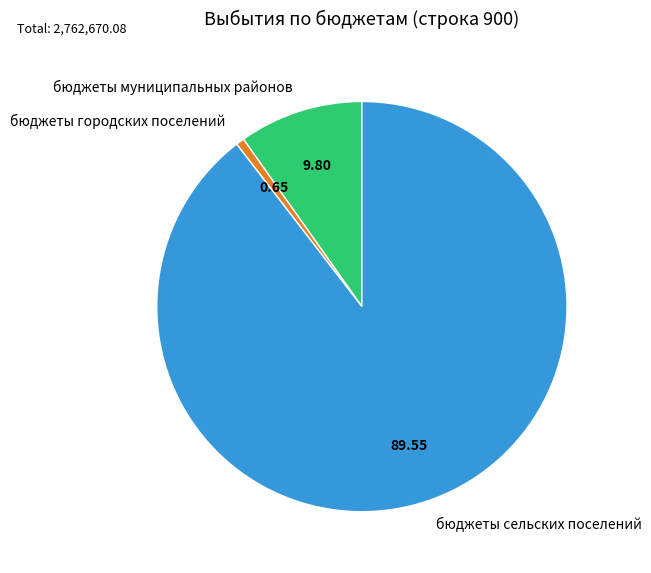

Does any single category account for the majority?

Yes